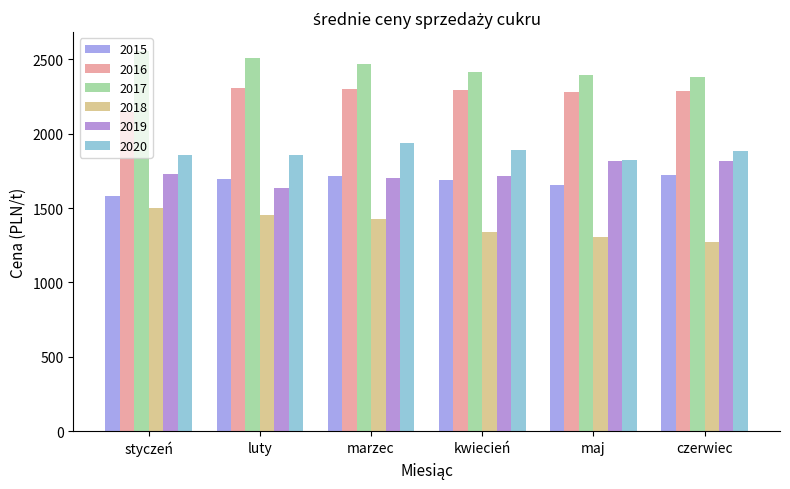

True or false: 2015 has a value of 1713.4 at marzec.

True